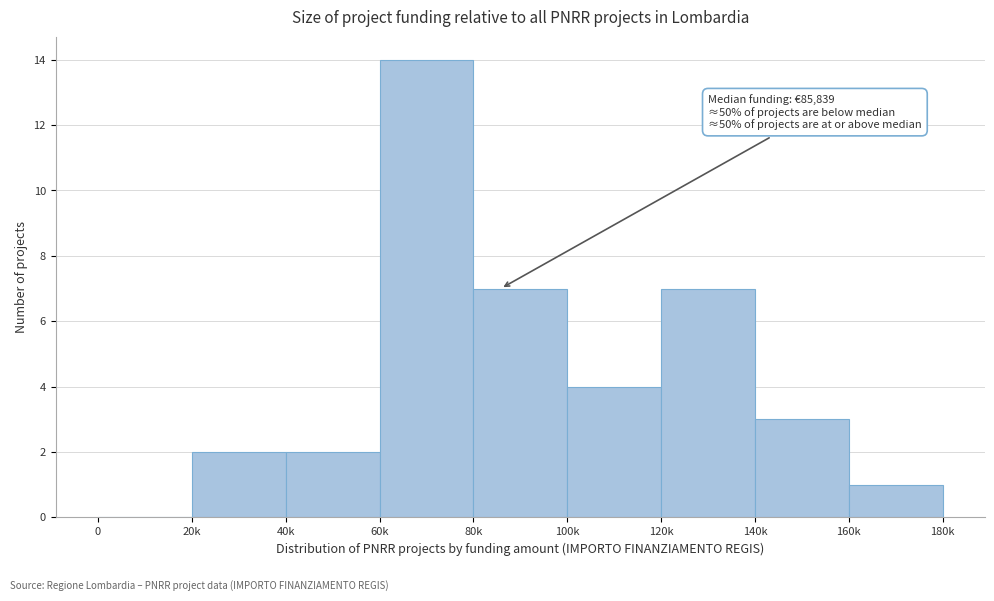

Reading right to left, extract all data points from this chart.

160k=1	140k=3	120k=7	100k=4	80k=7	60k=14	40k=2	20k=2	0=0